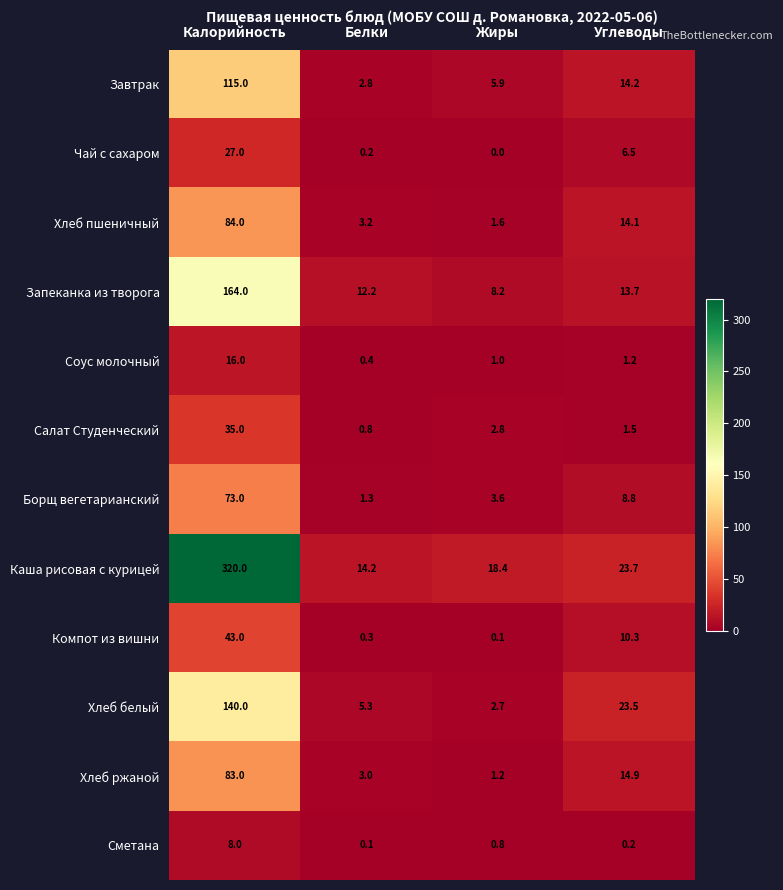

What is the total value across all series at Калорийность?

1108.0